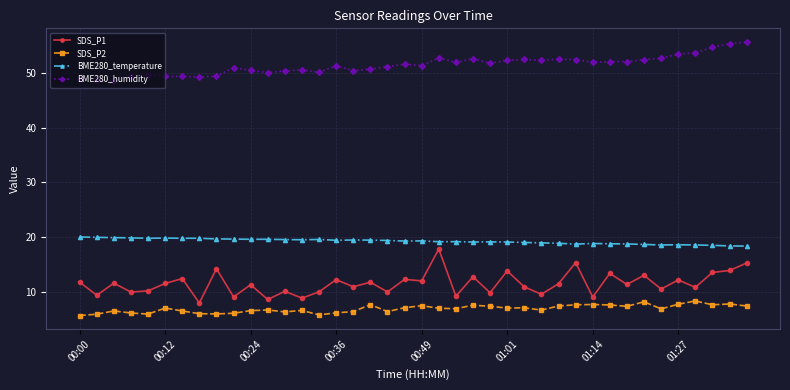

Does the chart display data point markers on the line(s)?

Yes